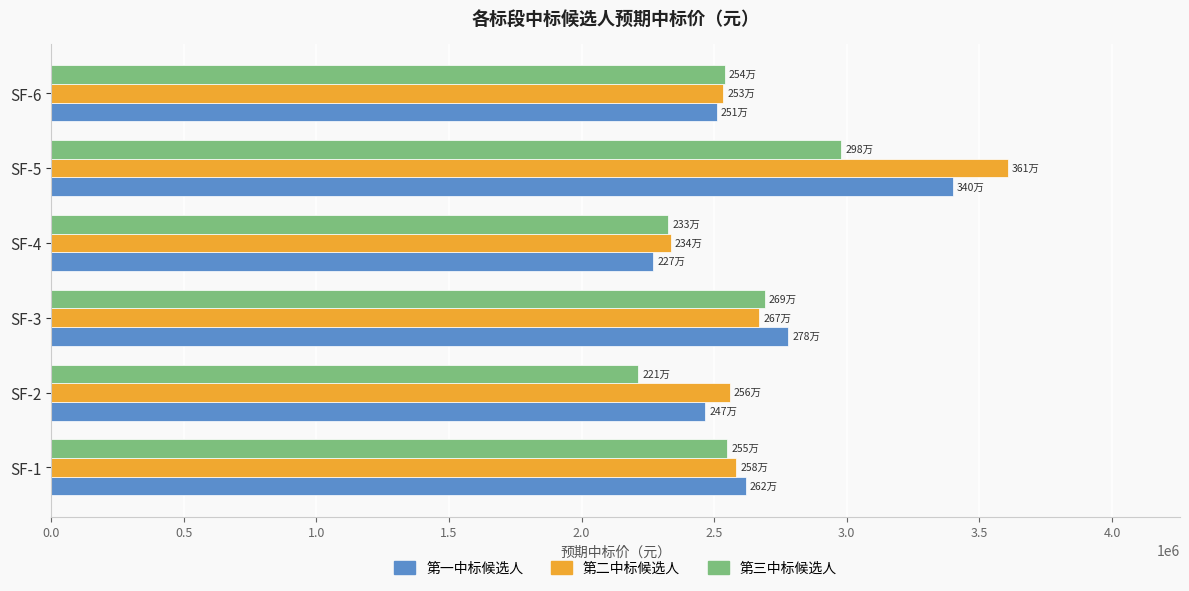

The value of 第三中标候选人 at SF-2 is 3751188. True or false?

False